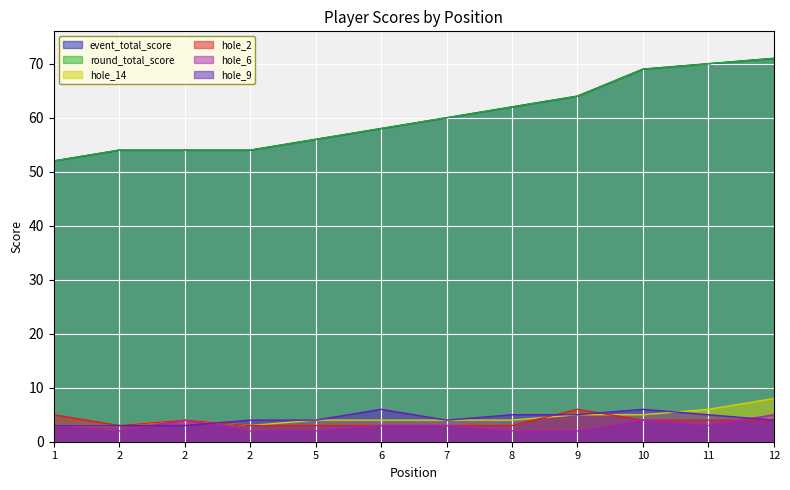

How many data points in hole_14 are above 4?

4